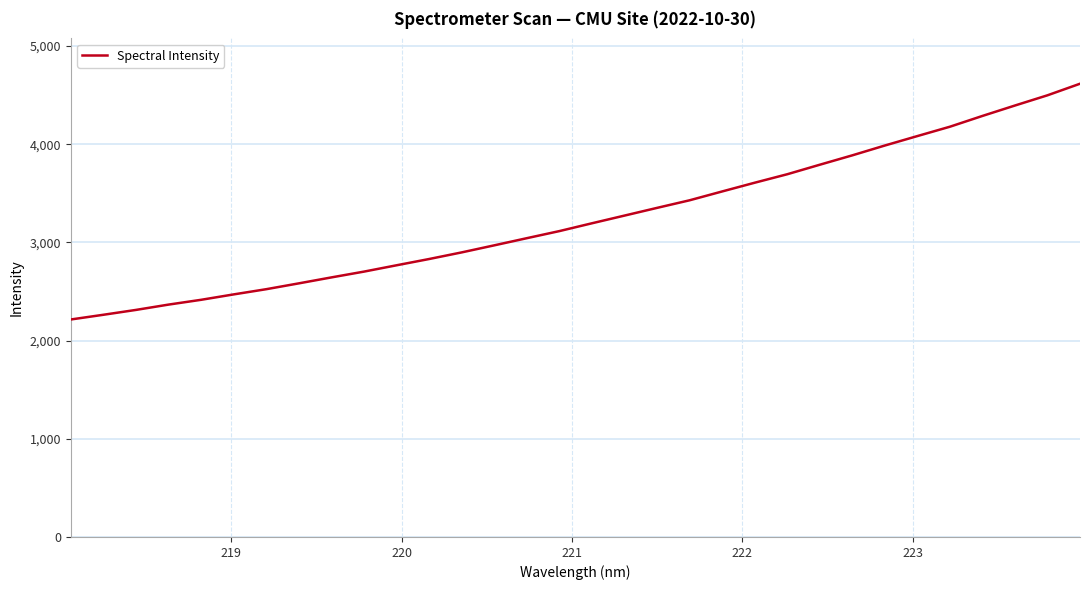

What is the maximum value shown in the chart?

4615.6